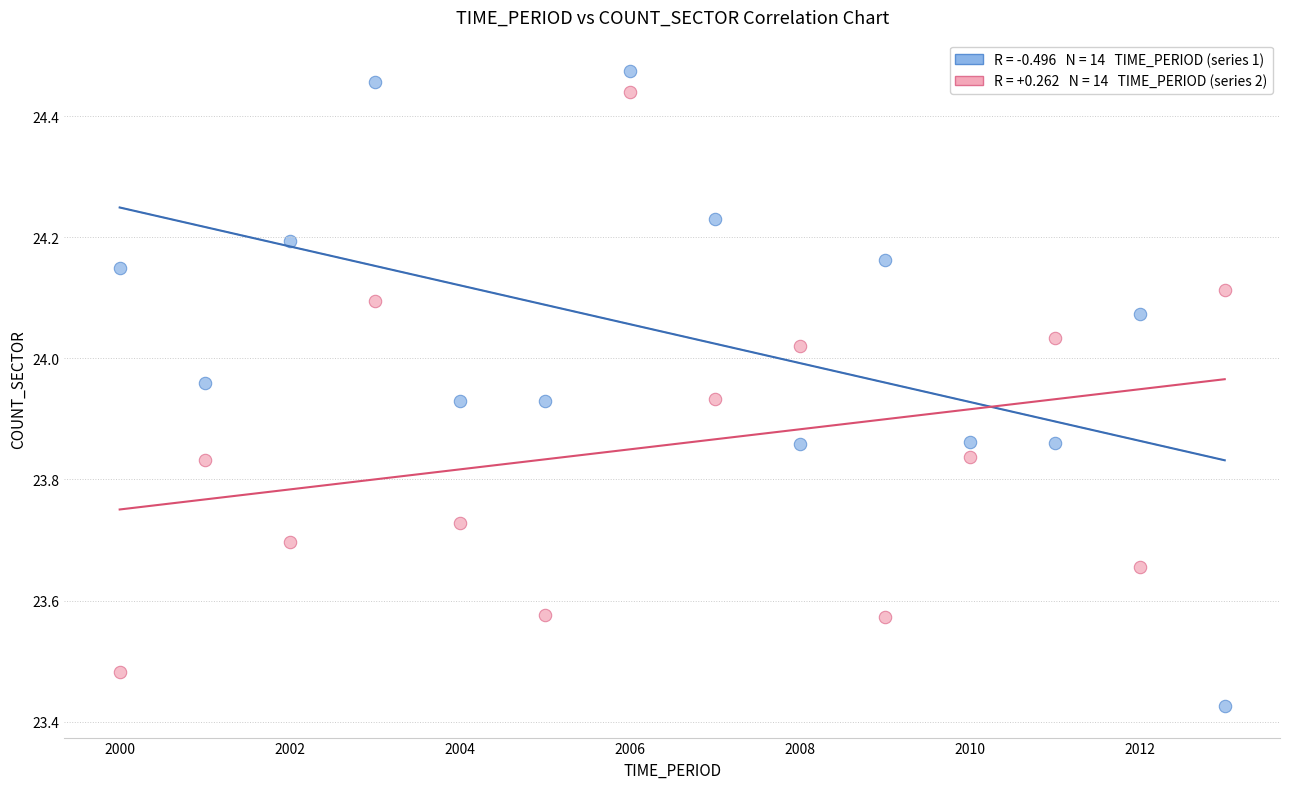

Across all data points, what is the range of X values (max minus min)?

13.0